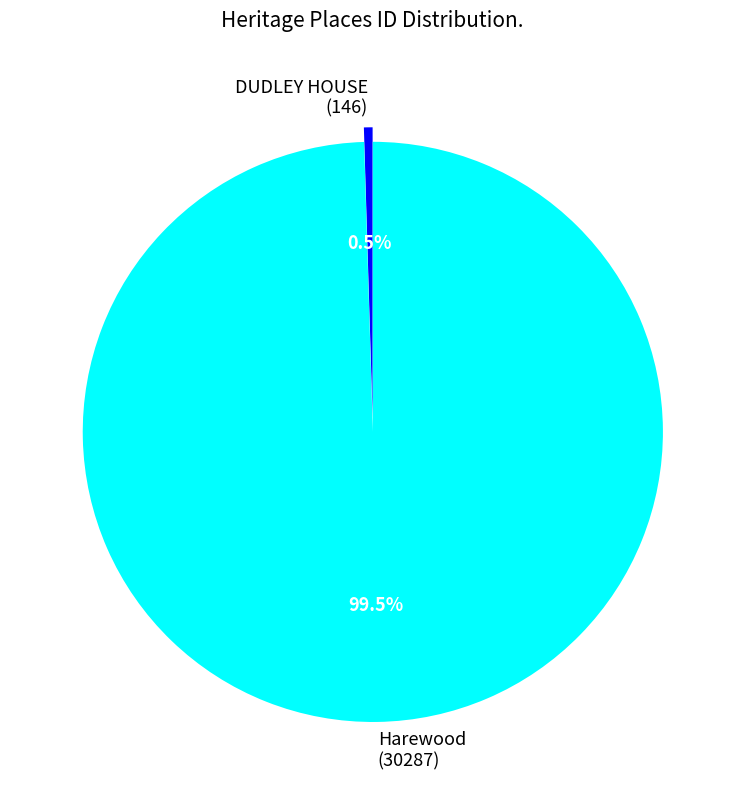

What is the largest slice in the pie chart?

Harewood